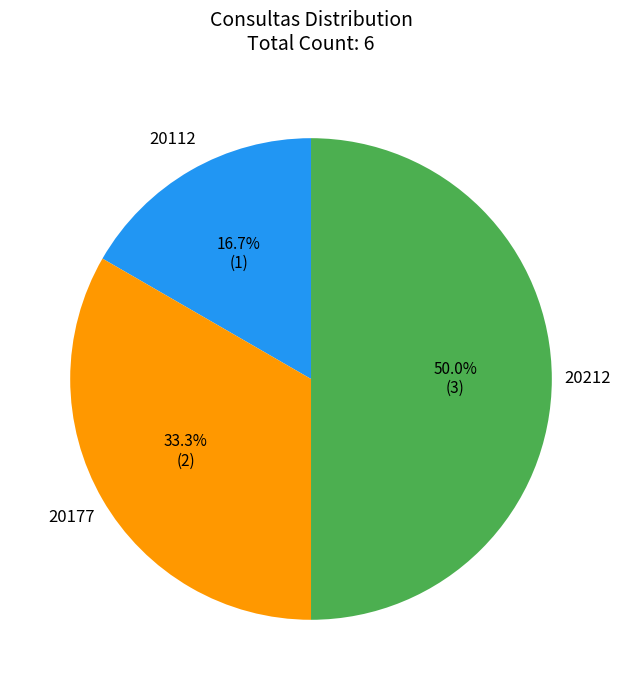

To the nearest percent, what portion does 20112 represent?

17%